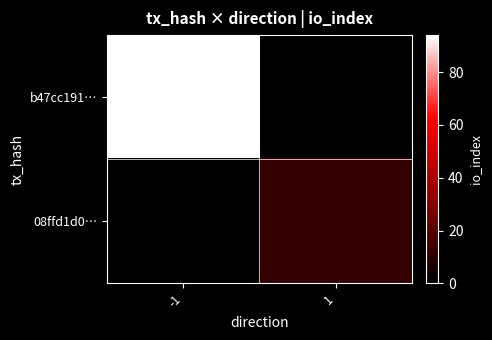

Between -1 and 1, which series saw the biggest shift?

b47cc191…